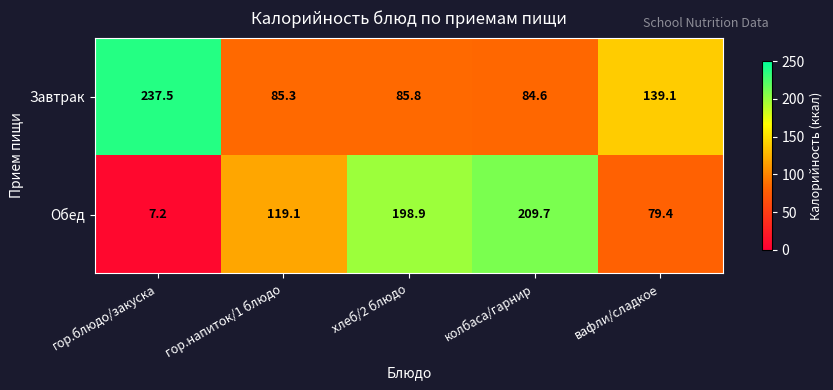

Which series has the largest total across all categories?

Завтрак